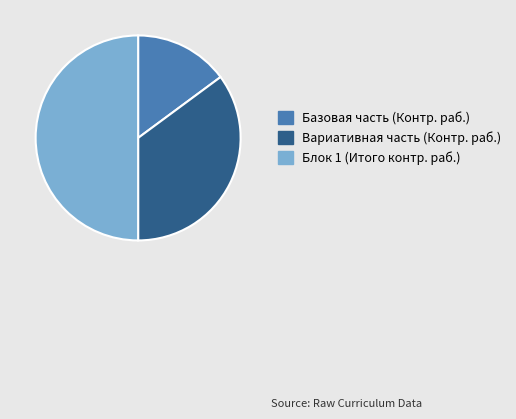

Count the number of slices in the pie.

3